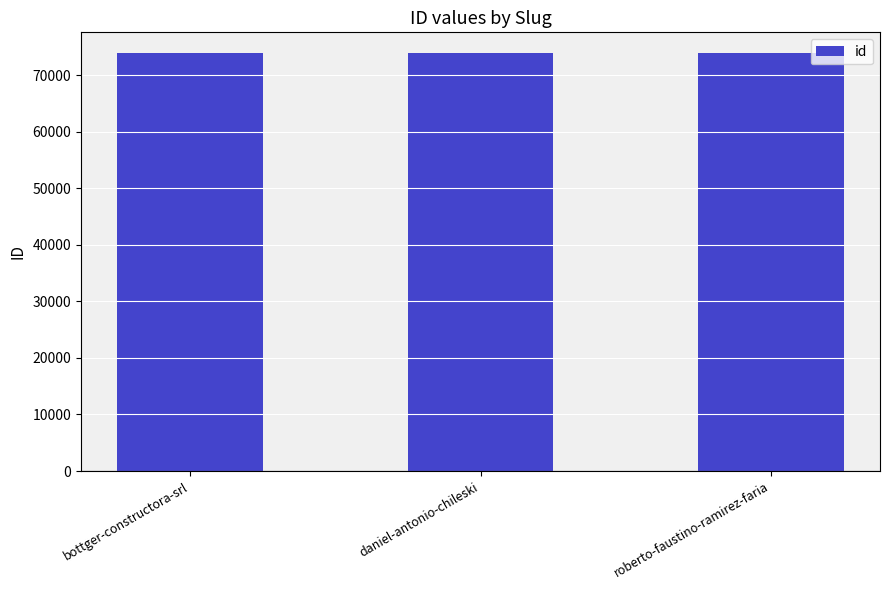

Are the bars horizontal?

No